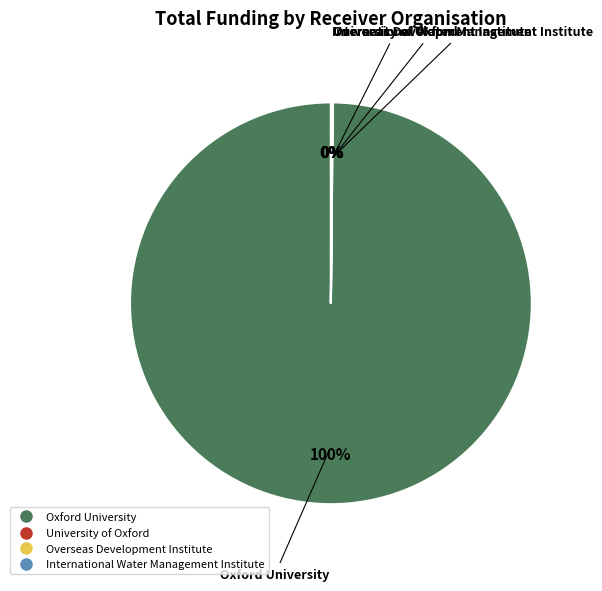

To the nearest percent, what portion does Oxford University represent?

100%